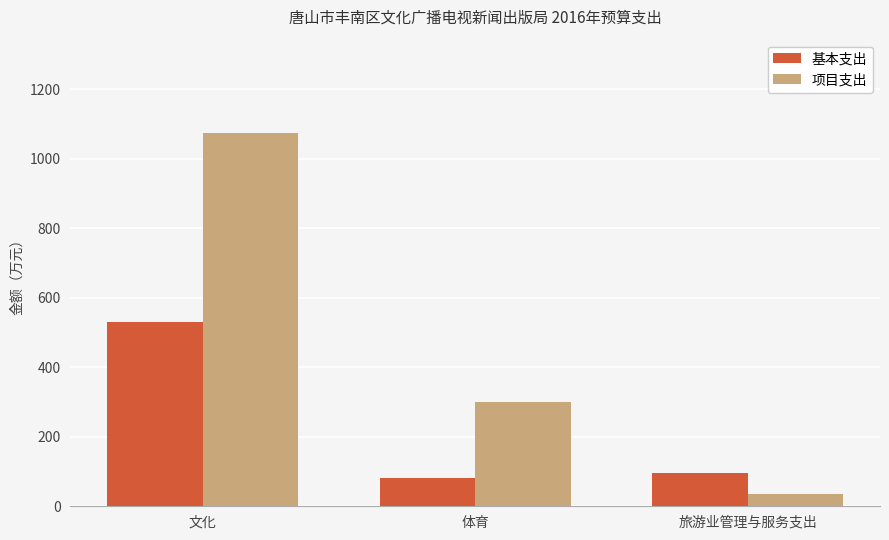

What position from the left is 文化?

1